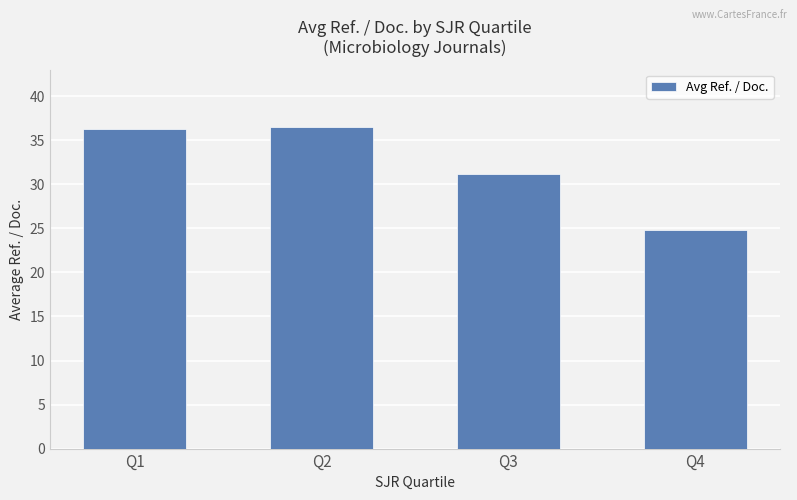

Are the bars grouped side by side (vs. stacked)?

No